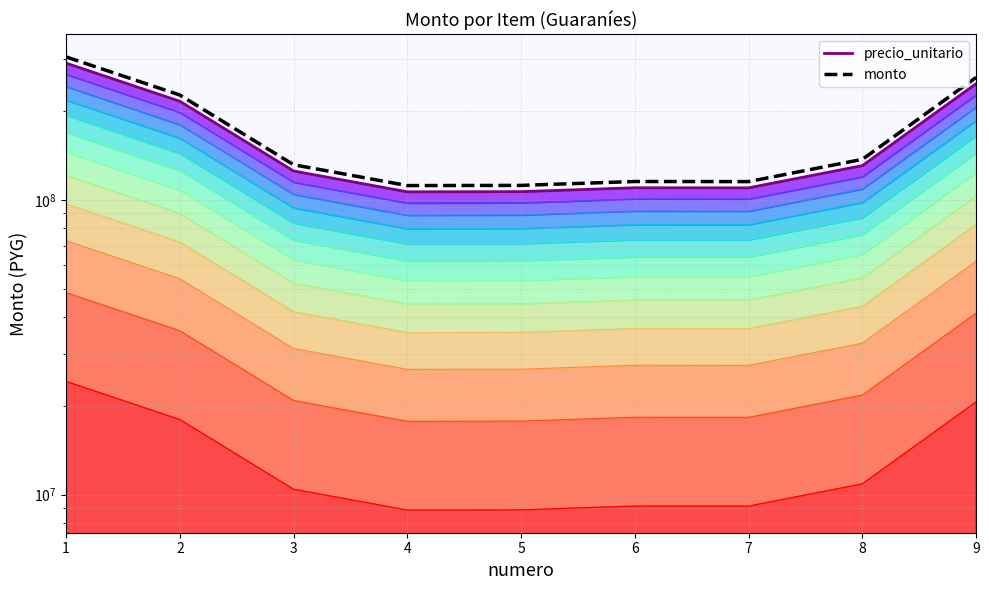

Where is the first local maximum for precio_unitario?

6